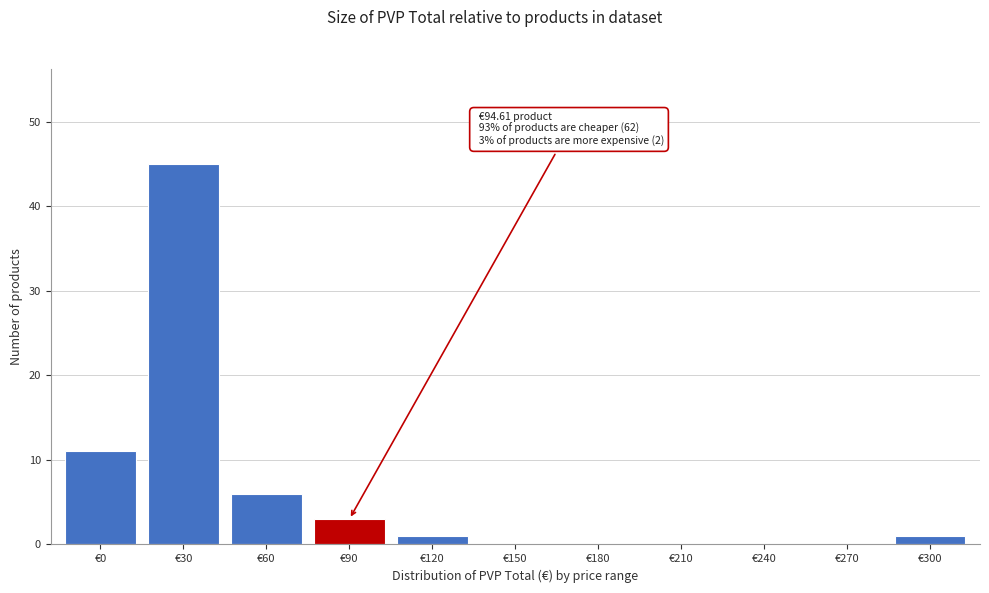

Reading left to right, transcribe all the data shown in this chart.

€0=11	€30=45	€60=6	€90=3	€120=1	€150=0	€180=0	€210=0	€240=0	€270=0	€300=1